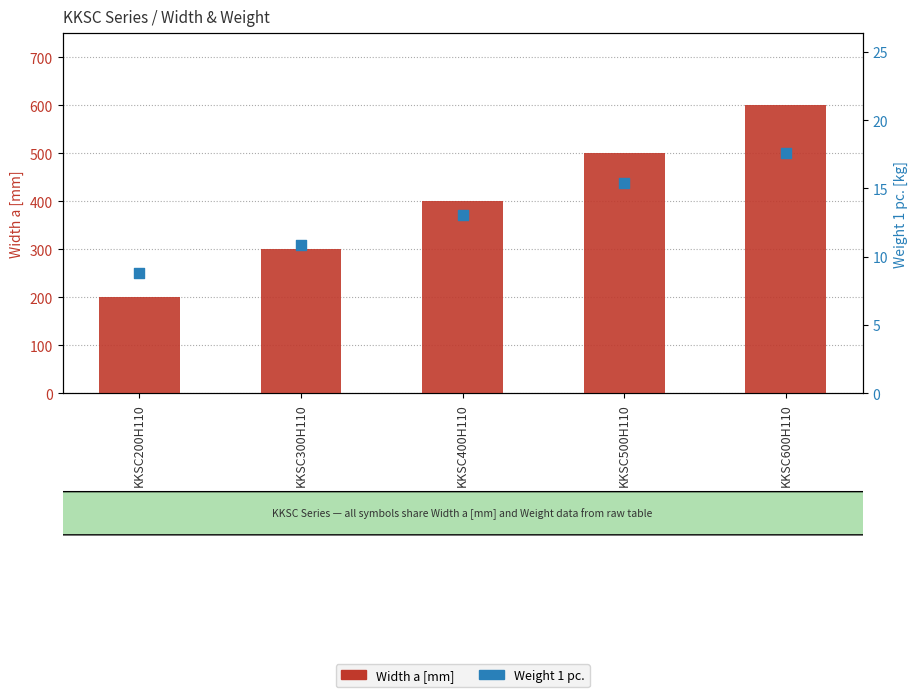

Which series reaches the minimum Y coordinate?

Weight 1 pc.